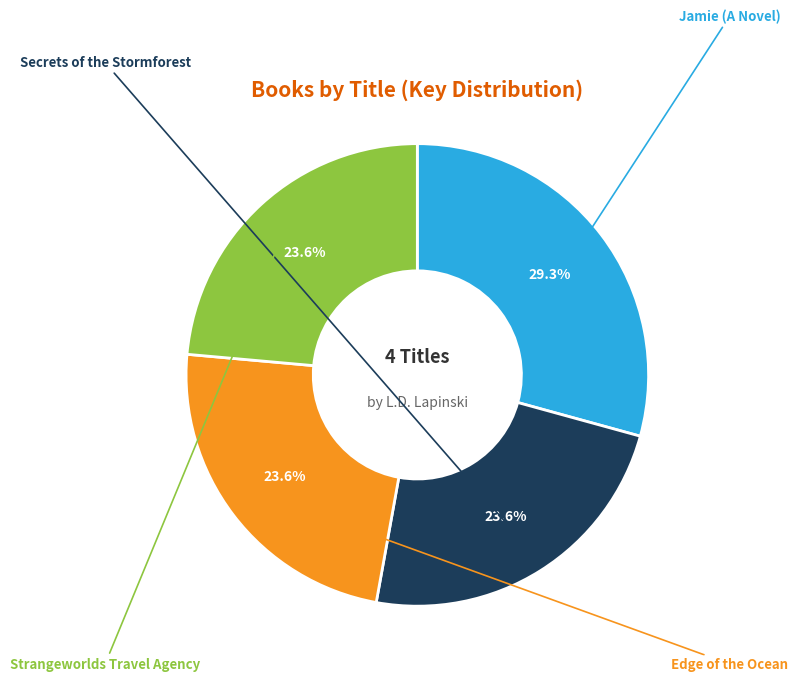

Is there a majority slice in this chart?

No